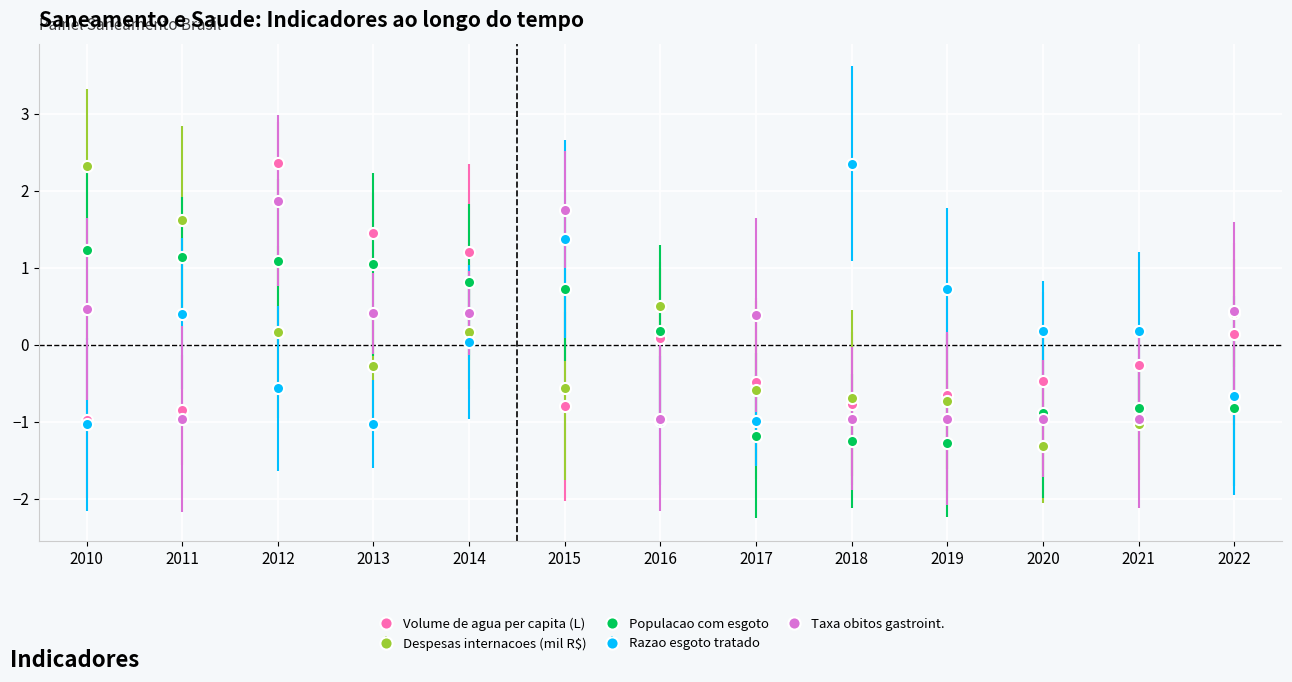

Reading left to right, list all the values displayed in this chart.

Volume de agua per capita (L): -1.0	-0.8	2.4	1.5	1.2	-0.8	0.1	-0.5	-0.8	-0.6	-0.5	-0.3	0.1
Despesas internacoes (mil R$): 2.3	1.6	0.2	-0.3	0.2	-0.6	0.5	-0.6	-0.7	-0.7	-1.3	-1.0	0.4
Populacao com esgoto: 1.2	1.1	1.1	1.0	0.8	0.7	0.2	-1.2	-1.2	-1.3	-0.9	-0.8	-0.8
Razao esgoto tratado: -1.0	0.4	-0.6	-1.0	0.0	1.4	-1.0	-1.0	2.4	0.7	0.2	0.2	-0.7
Taxa obitos gastroint.: 0.5	-1.0	1.9	0.4	0.4	1.8	-1.0	0.4	-1.0	-1.0	-1.0	-1.0	0.4